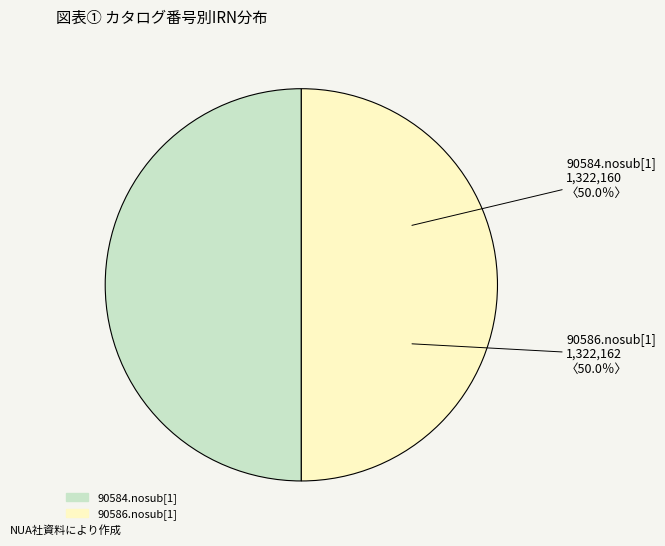

True or false: 90586.nosub[1] accounts for 38% of the total.

False